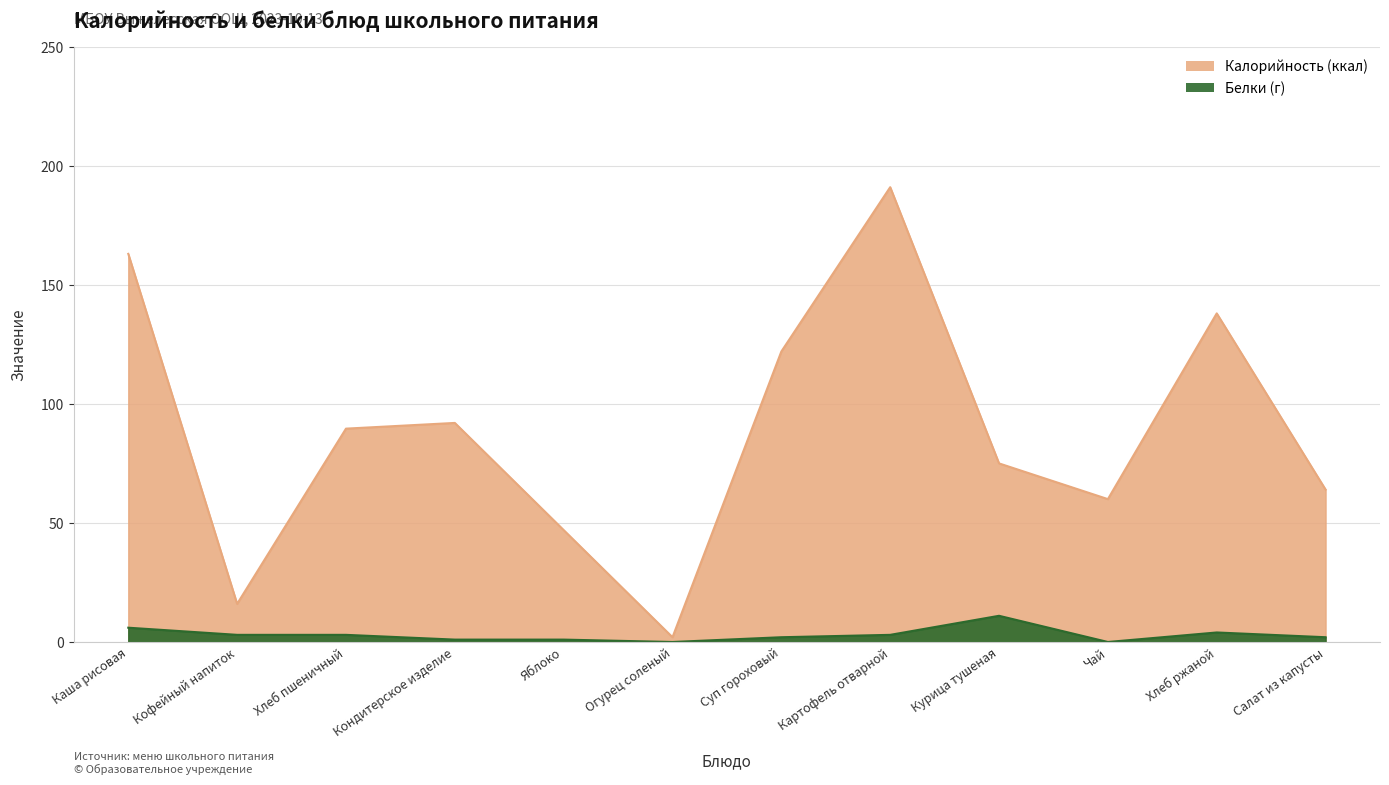

Is it true that Калорийность equals 47.0 at Яблоко?

True